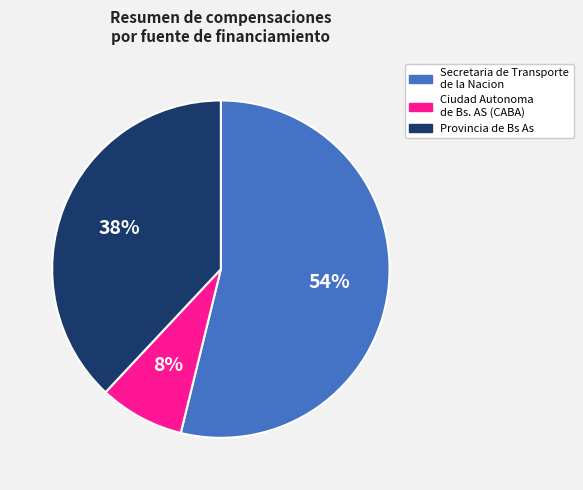

Is it true that Secretaria de Transporte de la Nacion is 66% of the pie?

False